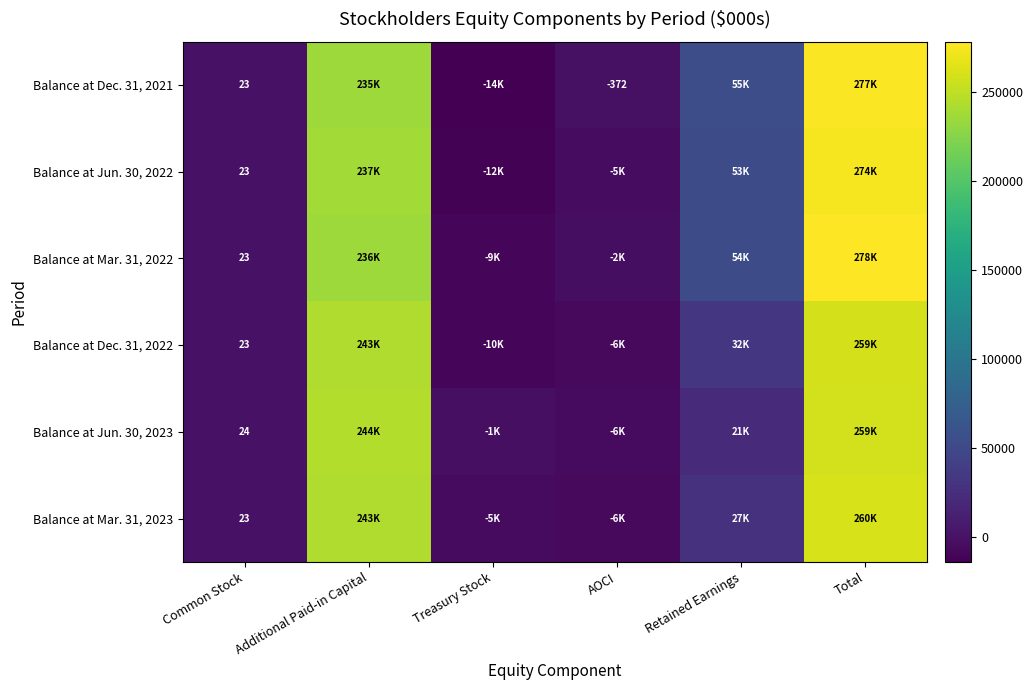

The value of Balance at Dec. 31, 2021 at AOCI is -372. True or false?

True